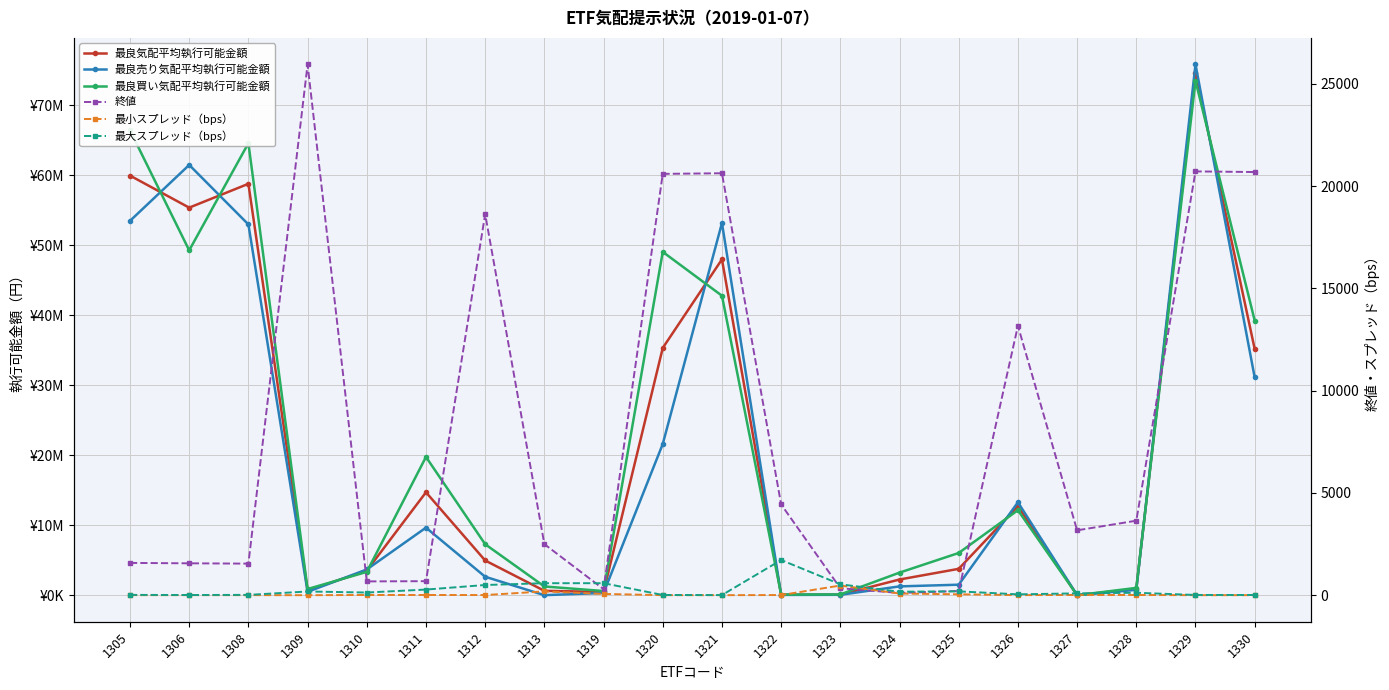

True or false: 最大スプレッド（bps） and 最小スプレッド（bps） cross at least once.

False